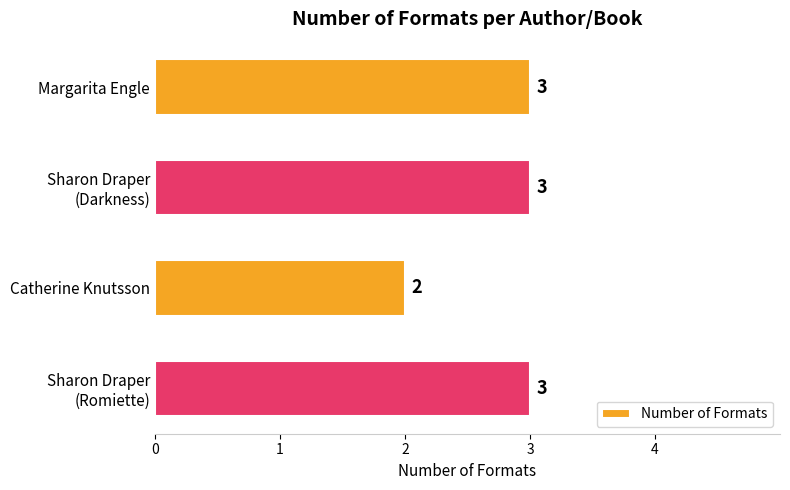

What is the value of the 3rd bar from the top?

2